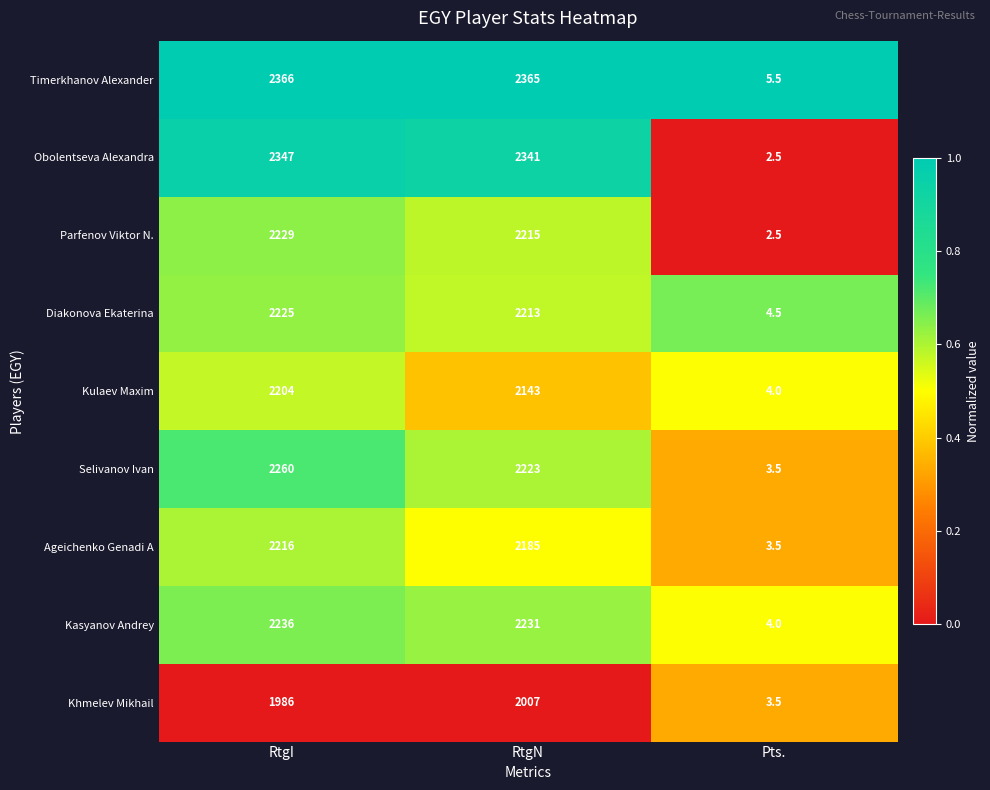

At which category is the sum across all series the highest?

RtgI